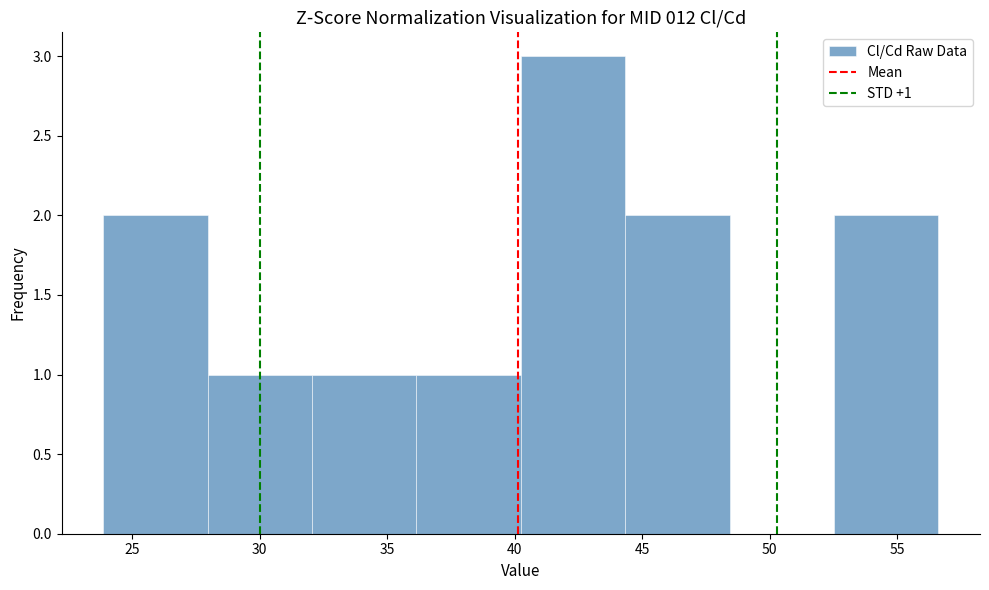

Which range on the x-axis has the tallest bar?

40.0 to 44.5